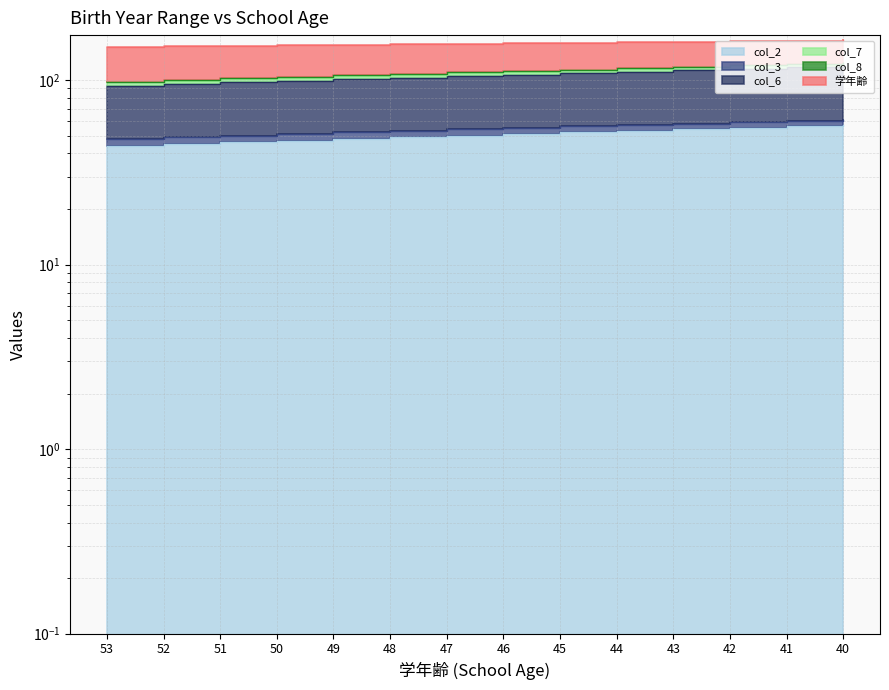

At which category does the chart reach its peak across all series?

40